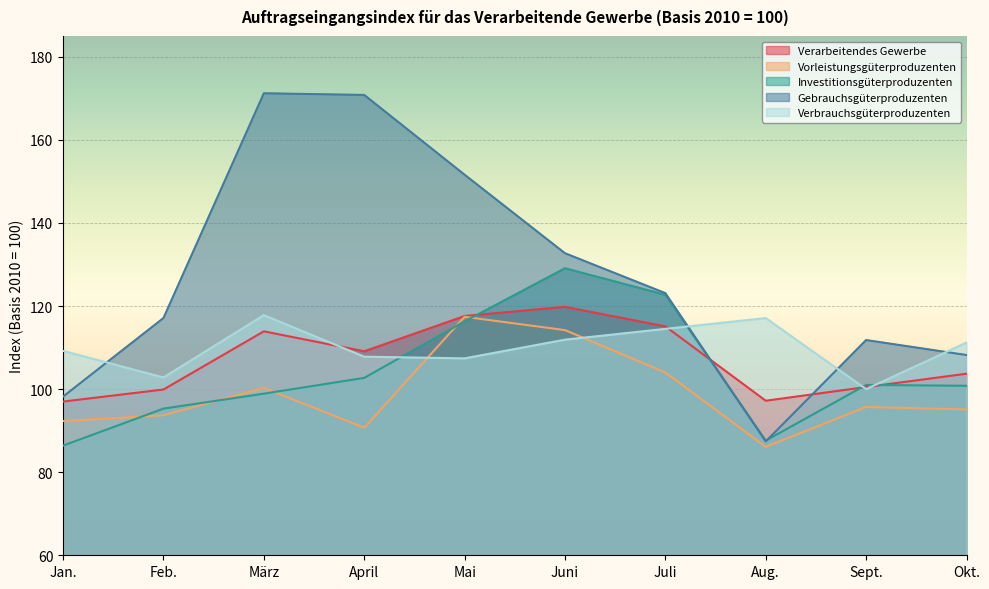

What is the label of the 2nd point from the right?

Sept.